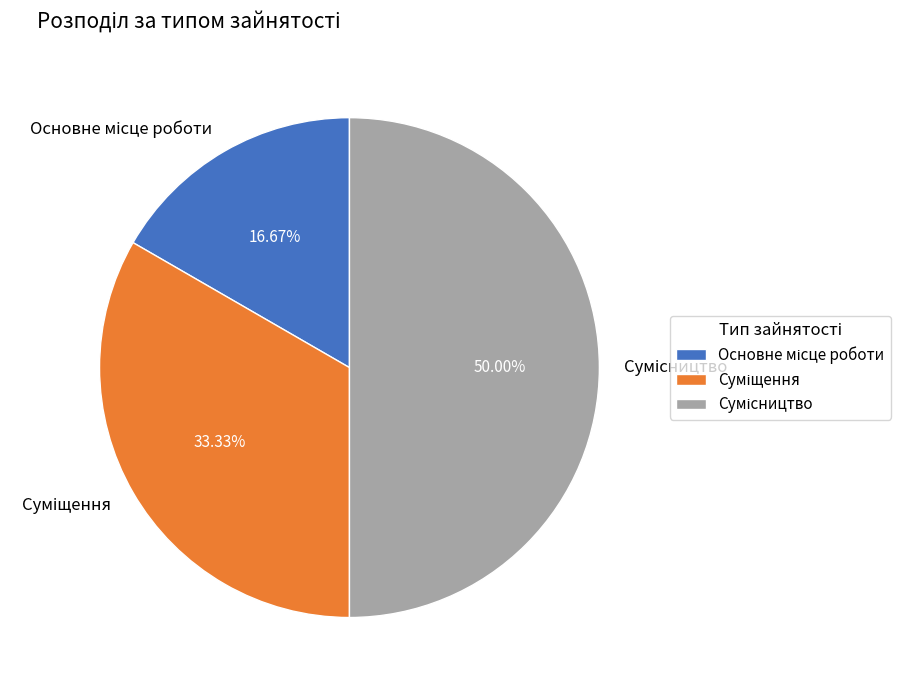

What is the ratio of the value at Суміщення to the value at Основне місце роботи?

2.0